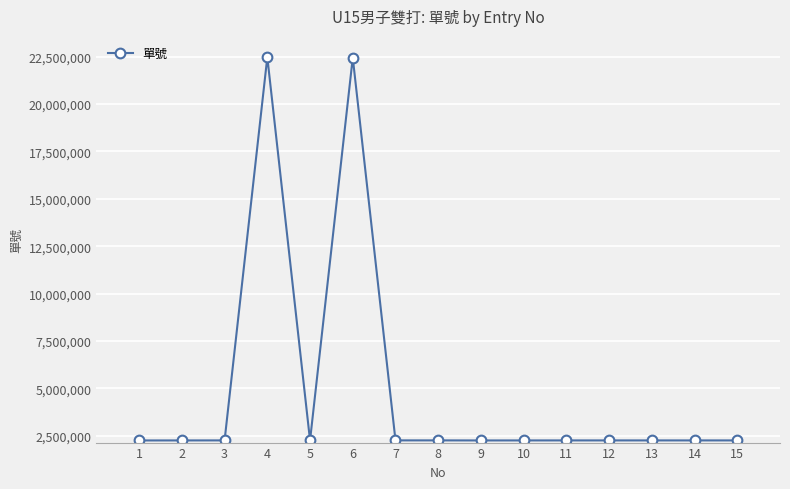

What is the change in value from 3 to 14?

-937